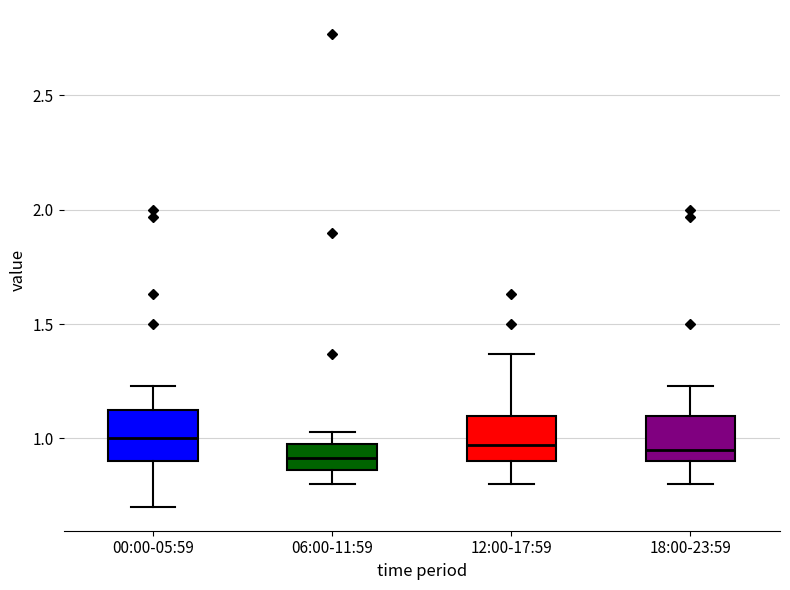

Reading left to right, read every box against the y-axis: the position of its median line, the range the box covers, and the ends of its whiskers. The values are not printed on the chart, so give them approximately, as read against the axis.

00:00-05:59: median 1.00, box 0.90 to 1.15, whiskers 0.70 to 1.25
06:00-11:59: median 0.90, box 0.85 to 1.00, whiskers 0.80 to 1.05
12:00-17:59: median 0.95, box 0.90 to 1.10, whiskers 0.80 to 1.35
18:00-23:59: median 0.95, box 0.90 to 1.10, whiskers 0.80 to 1.25